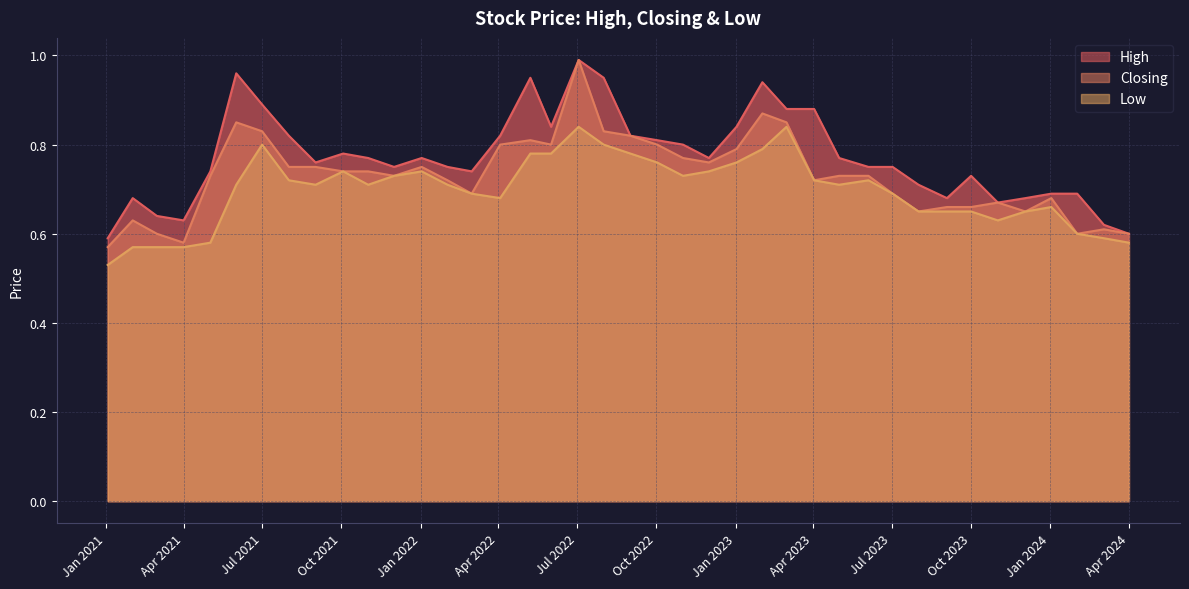

Reading left to right, what are all the values shown in this chart?

High: 01/04/2024=0.6	03/03/2024=0.6	01/02/2024=0.7	02/01/2024=0.7	03/12/2023=0.7	01/11/2023=0.7	01/10/2023=0.7	03/09/2023=0.7	01/08/2023=0.7	02/07/2023=0.8	04/06/2023=0.8	01/05/2023=0.8	02/04/2023=0.9	01/03/2023=0.9	01/02/2023=0.9	02/01/2023=0.8	01/12/2022=0.8	01/11/2022=0.8	02/10/2022=0.8	01/09/2022=0.8	01/08/2022=0.9	03/07/2022=1.0	01/06/2022=0.8	08/05/2022=0.9	03/04/2022=0.8	01/03/2022=0.7	01/02/2022=0.8	02/01/2022=0.8	01/12/2021=0.8	01/11/2021=0.8	03/10/2021=0.8	01/09/2021=0.8	01/08/2021=0.8	01/07/2021=0.9	01/06/2021=1.0	02/05/2021=0.7	01/04/2021=0.6	01/03/2021=0.6	01/02/2021=0.7	03/01/2021=0.6
Closing: 01/04/2024=0.6	03/03/2024=0.6	01/02/2024=0.6	02/01/2024=0.7	03/12/2023=0.7	01/11/2023=0.7	01/10/2023=0.7	03/09/2023=0.7	01/08/2023=0.7	02/07/2023=0.7	04/06/2023=0.7	01/05/2023=0.7	02/04/2023=0.7	01/03/2023=0.8	01/02/2023=0.9	02/01/2023=0.8	01/12/2022=0.8	01/11/2022=0.8	02/10/2022=0.8	01/09/2022=0.8	01/08/2022=0.8	03/07/2022=1.0	01/06/2022=0.8	08/05/2022=0.8	03/04/2022=0.8	01/03/2022=0.7	01/02/2022=0.7	02/01/2022=0.8	01/12/2021=0.7	01/11/2021=0.7	03/10/2021=0.7	01/09/2021=0.8	01/08/2021=0.8	01/07/2021=0.8	01/06/2021=0.8	02/05/2021=0.7	01/04/2021=0.6	01/03/2021=0.6	01/02/2021=0.6	03/01/2021=0.6
Low: 01/04/2024=0.6	03/03/2024=0.6	01/02/2024=0.6	02/01/2024=0.7	03/12/2023=0.7	01/11/2023=0.6	01/10/2023=0.7	03/09/2023=0.7	01/08/2023=0.7	02/07/2023=0.7	04/06/2023=0.7	01/05/2023=0.7	02/04/2023=0.7	01/03/2023=0.8	01/02/2023=0.8	02/01/2023=0.8	01/12/2022=0.7	01/11/2022=0.7	02/10/2022=0.8	01/09/2022=0.8	01/08/2022=0.8	03/07/2022=0.8	01/06/2022=0.8	08/05/2022=0.8	03/04/2022=0.7	01/03/2022=0.7	01/02/2022=0.7	02/01/2022=0.7	01/12/2021=0.7	01/11/2021=0.7	03/10/2021=0.7	01/09/2021=0.7	01/08/2021=0.7	01/07/2021=0.8	01/06/2021=0.7	02/05/2021=0.6	01/04/2021=0.6	01/03/2021=0.6	01/02/2021=0.6	03/01/2021=0.5